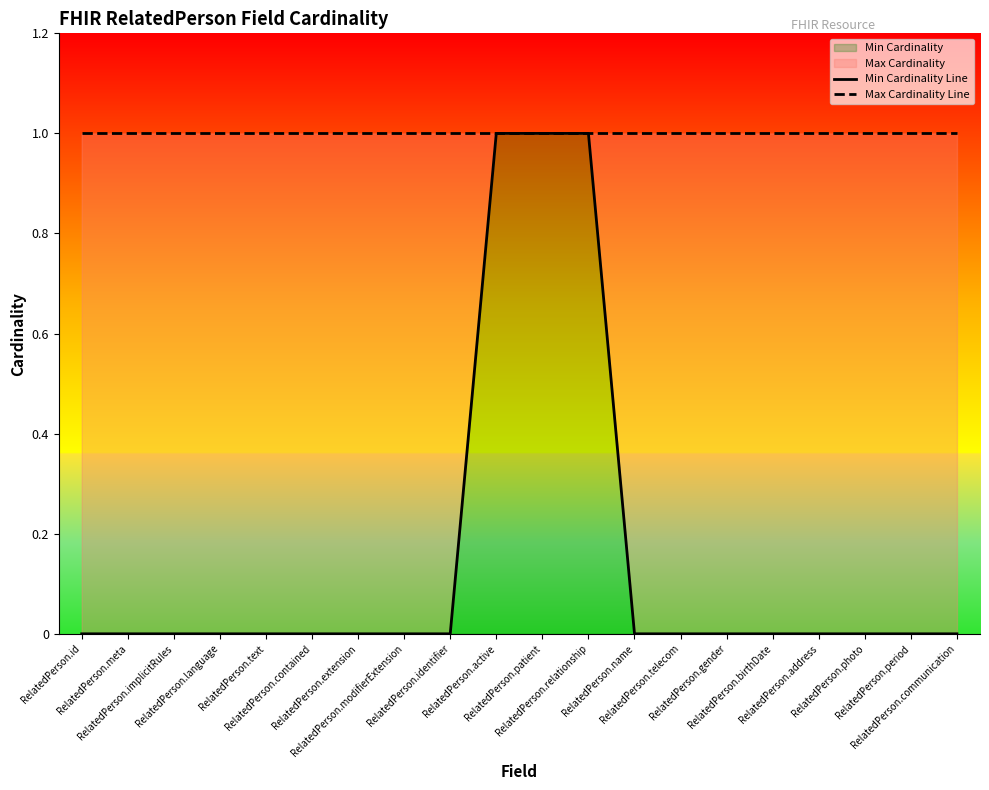

Reading left to right, transcribe all the data shown in this chart.

Min Cardinality Line: RelatedPerson.id=0	RelatedPerson.meta=0	RelatedPerson.implicitRules=0	RelatedPerson.language=0	RelatedPerson.text=0	RelatedPerson.contained=0	RelatedPerson.extension=0	RelatedPerson.modifierExtension=0	RelatedPerson.identifier=0	RelatedPerson.active=1	RelatedPerson.patient=1	RelatedPerson.relationship=1	RelatedPerson.name=0	RelatedPerson.telecom=0	RelatedPerson.gender=0	RelatedPerson.birthDate=0	RelatedPerson.address=0	RelatedPerson.photo=0	RelatedPerson.period=0	RelatedPerson.communication=0
Max Cardinality Line: RelatedPerson.id=1	RelatedPerson.meta=1	RelatedPerson.implicitRules=1	RelatedPerson.language=1	RelatedPerson.text=1	RelatedPerson.contained=1	RelatedPerson.extension=1	RelatedPerson.modifierExtension=1	RelatedPerson.identifier=1	RelatedPerson.active=1	RelatedPerson.patient=1	RelatedPerson.relationship=1	RelatedPerson.name=1	RelatedPerson.telecom=1	RelatedPerson.gender=1	RelatedPerson.birthDate=1	RelatedPerson.address=1	RelatedPerson.photo=1	RelatedPerson.period=1	RelatedPerson.communication=1